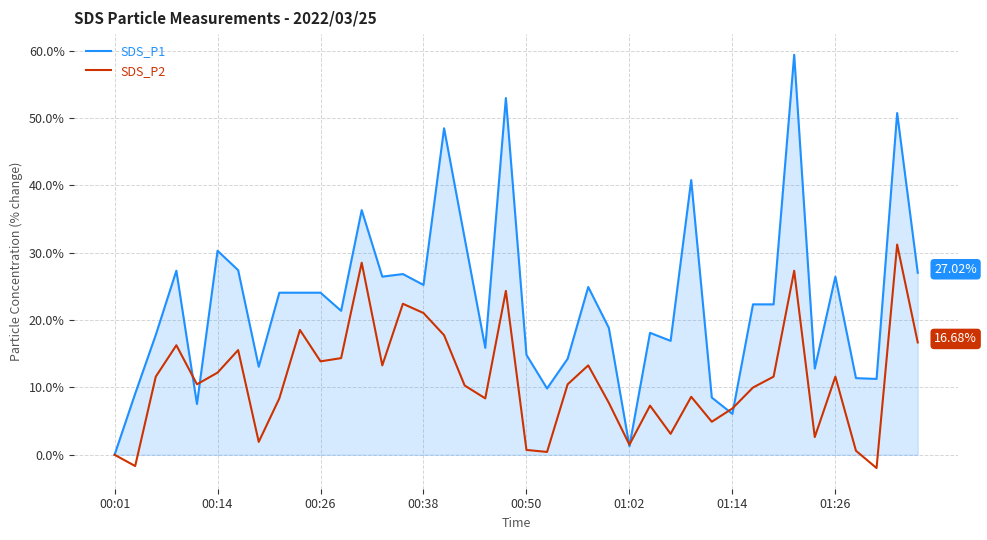

Which series has the largest range (max minus min)?

SDS_P1